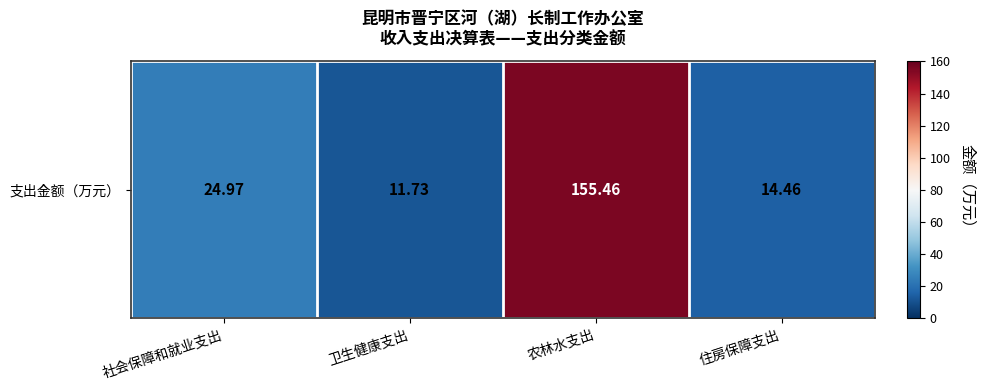

Reading left to right, what are all the values shown in this chart?

社会保障和就业支出=25.0	卫生健康支出=11.7	农林水支出=155.5	住房保障支出=14.5